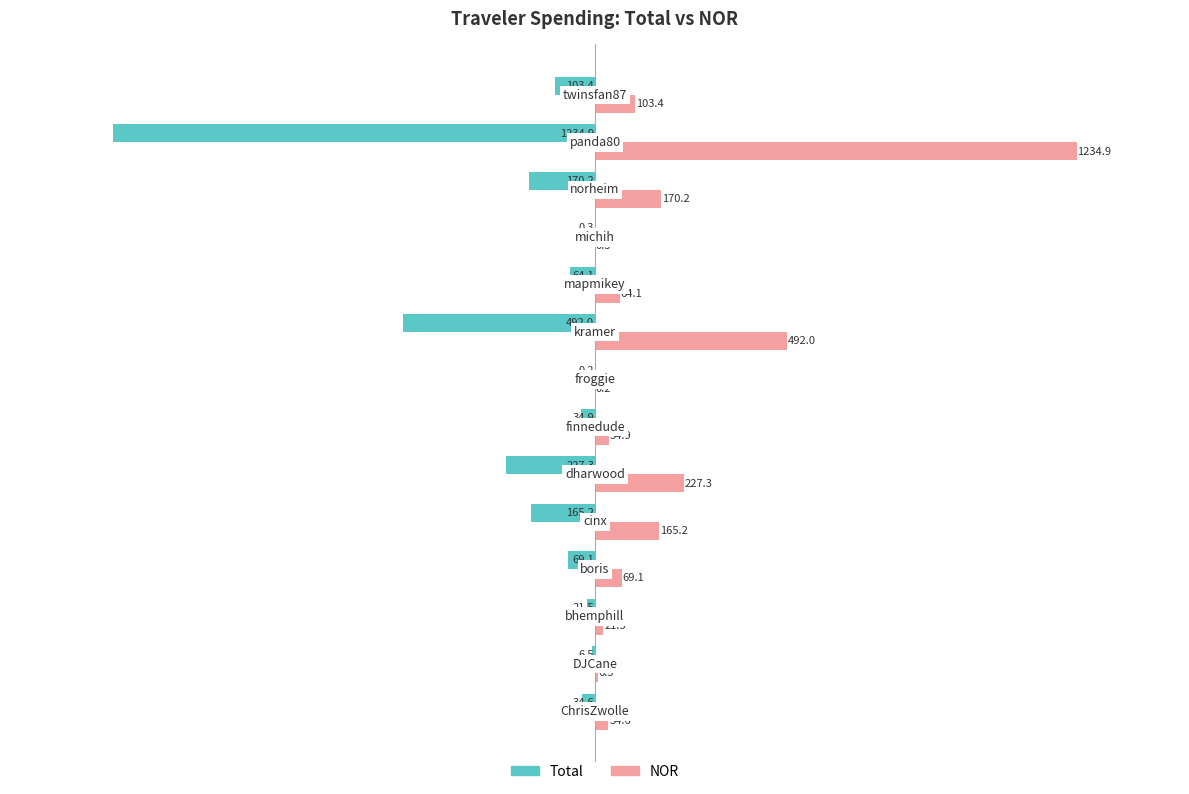

Which series has the largest total across all categories?

NOR